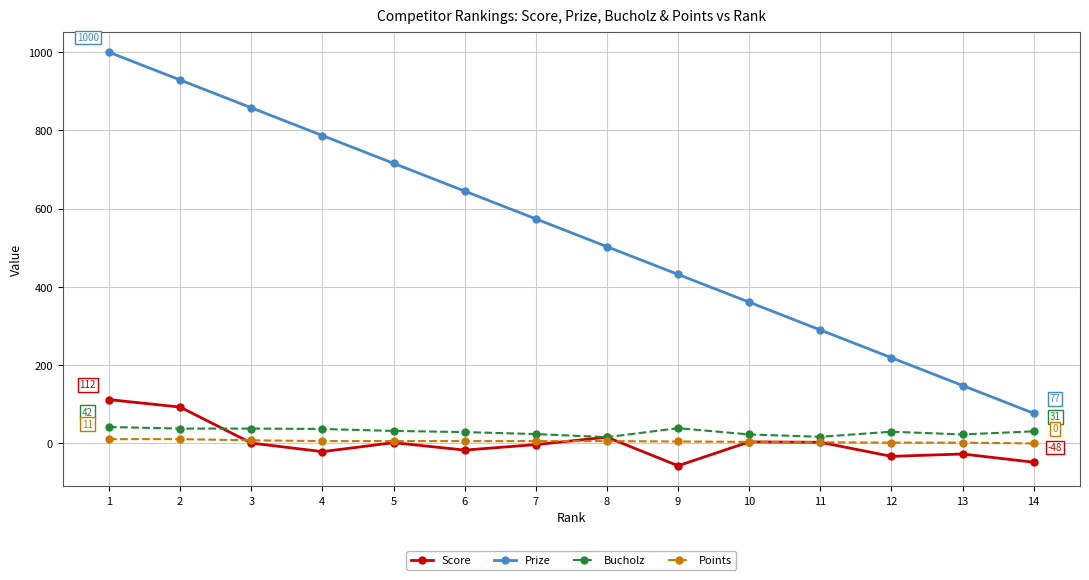

What is the smallest value displayed?

-57